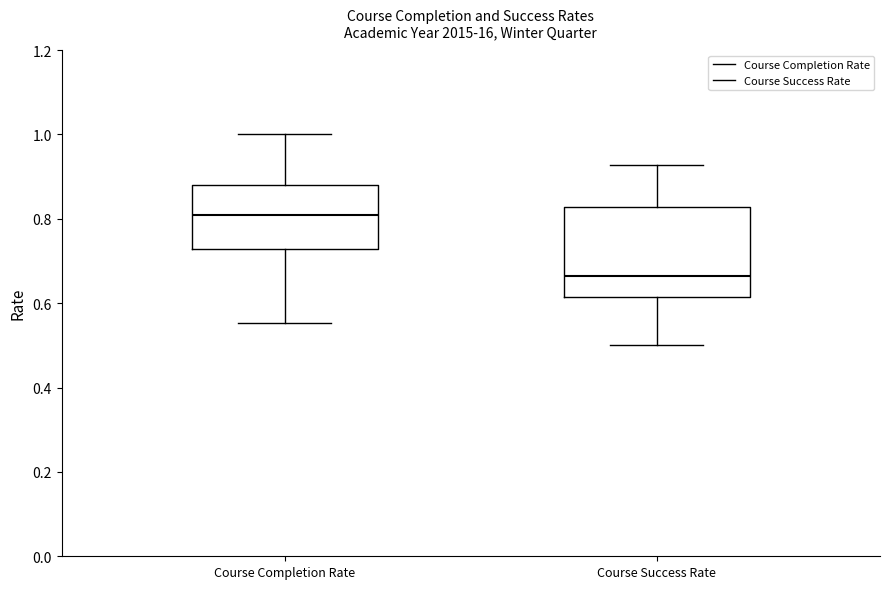

Where is the lower edge of the box for Course Success Rate on the y-axis? The values are not printed on the chart, so give them approximately, as read against the axis.

0.62